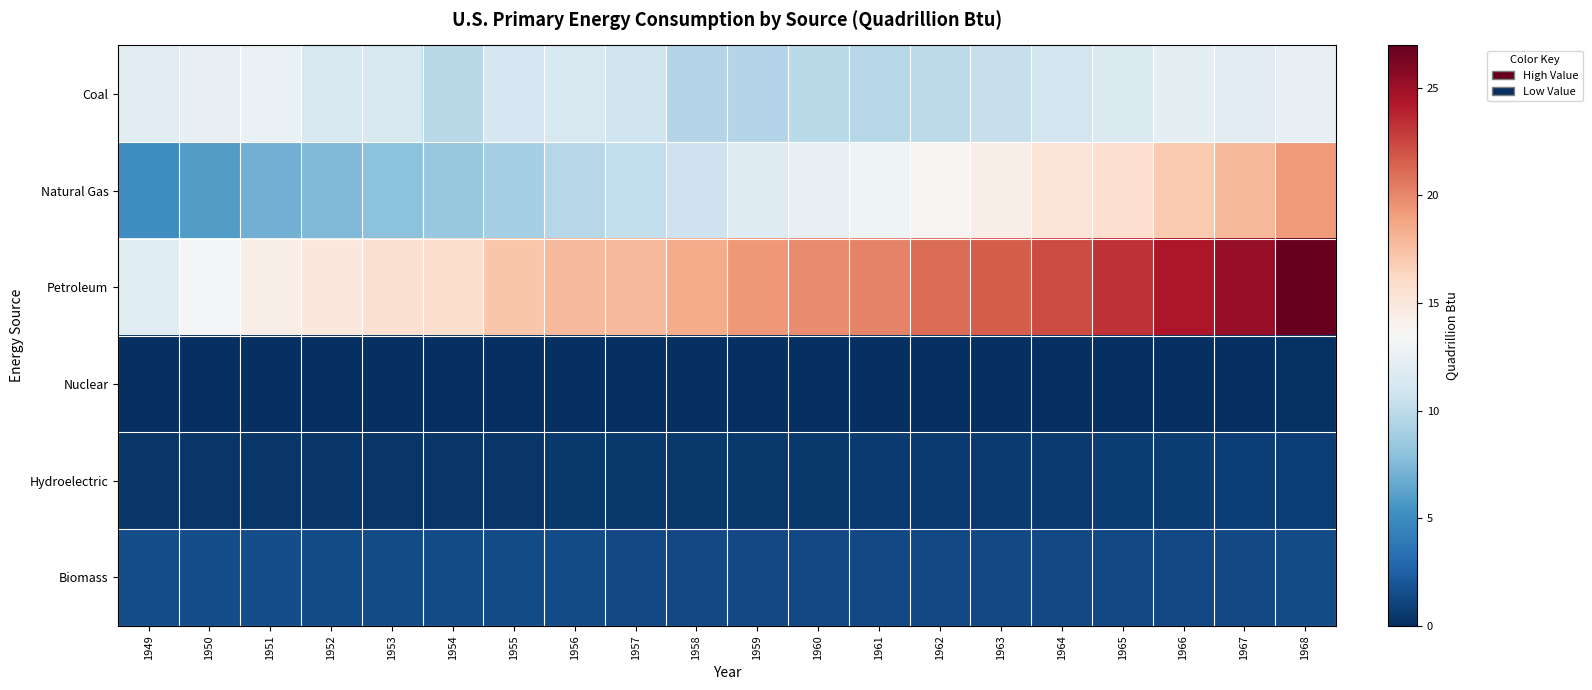

Between 1951 and 1952, which is larger?

1951